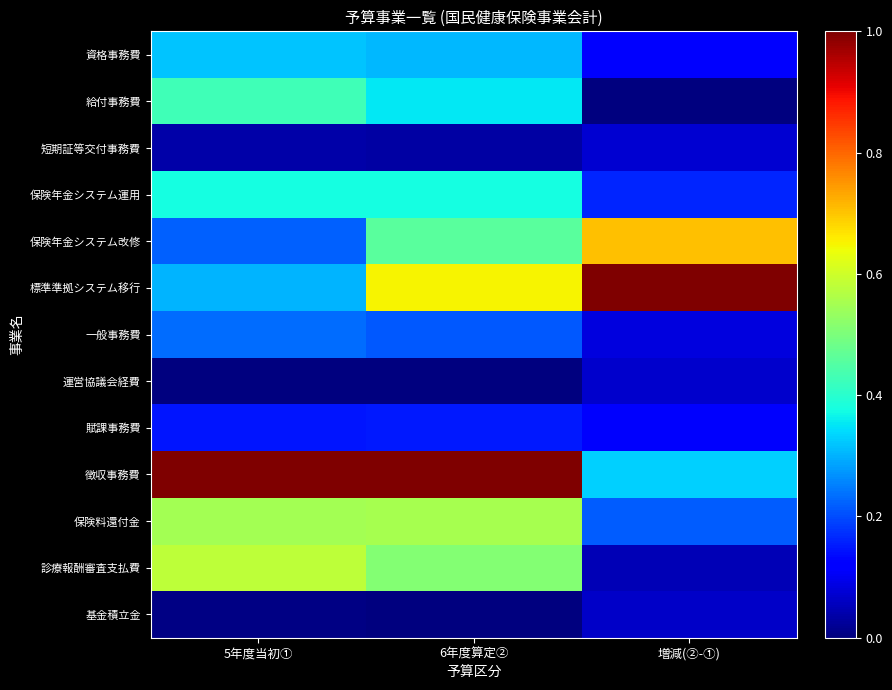

At which category does the chart reach its peak across all series?

増減(②-①)